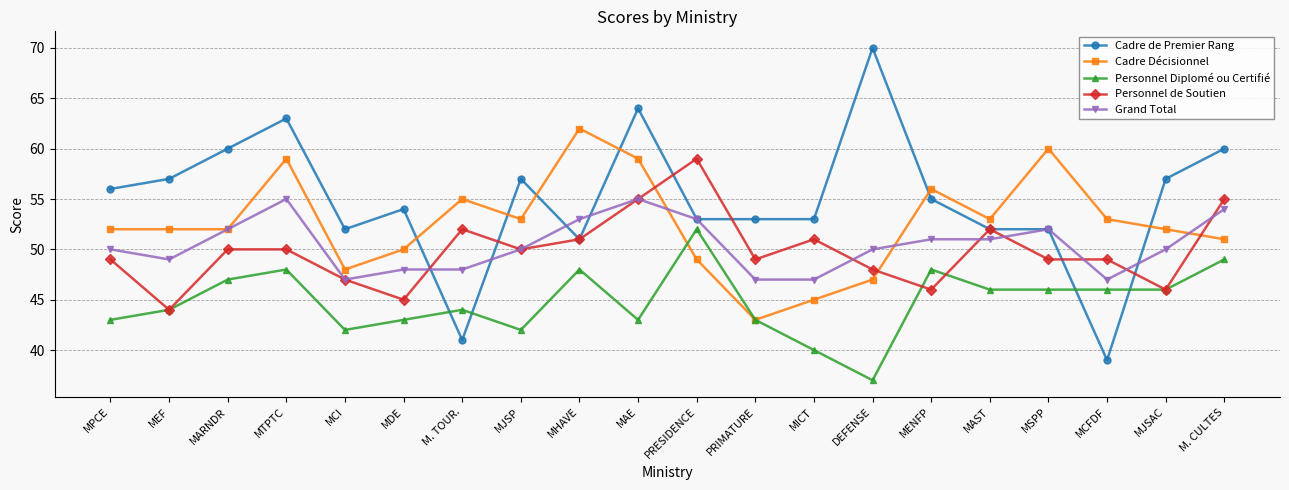

Which series has the widest spread of values?

Cadre de Premier Rang